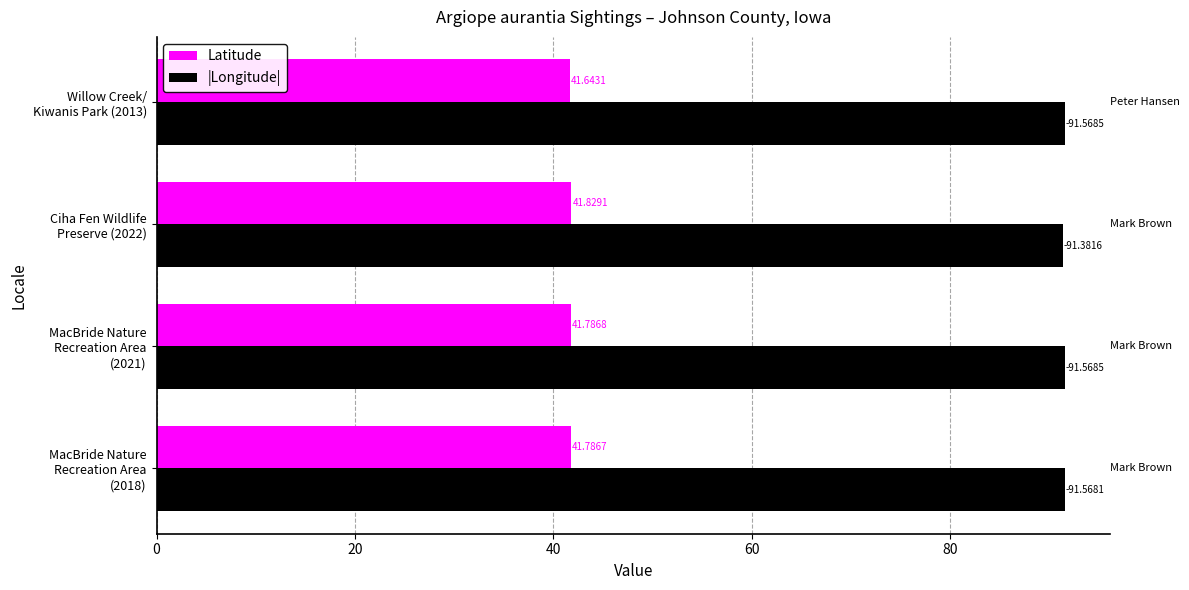

Which series has the widest spread of values?

|Longitude|